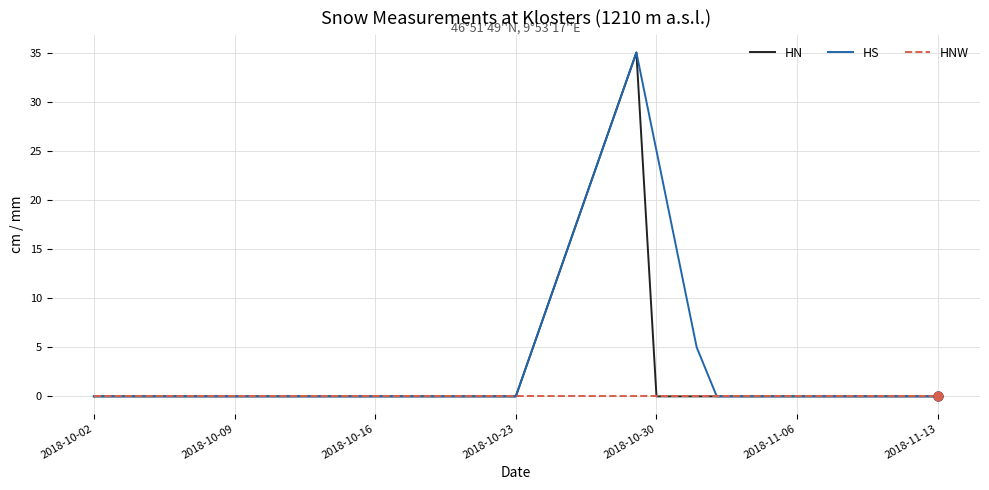

Which series has the largest total across all categories?

HS